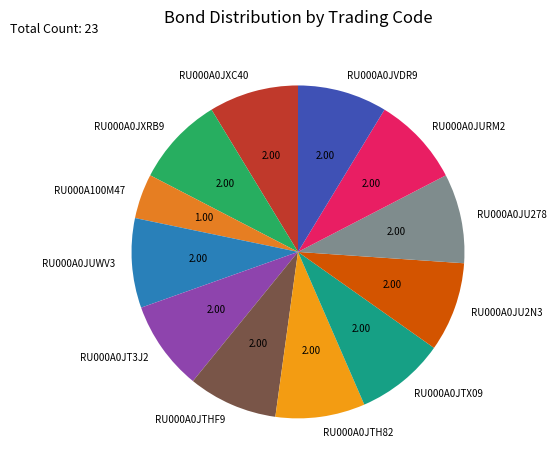

Is there any slice that represents more than half of the pie?

No